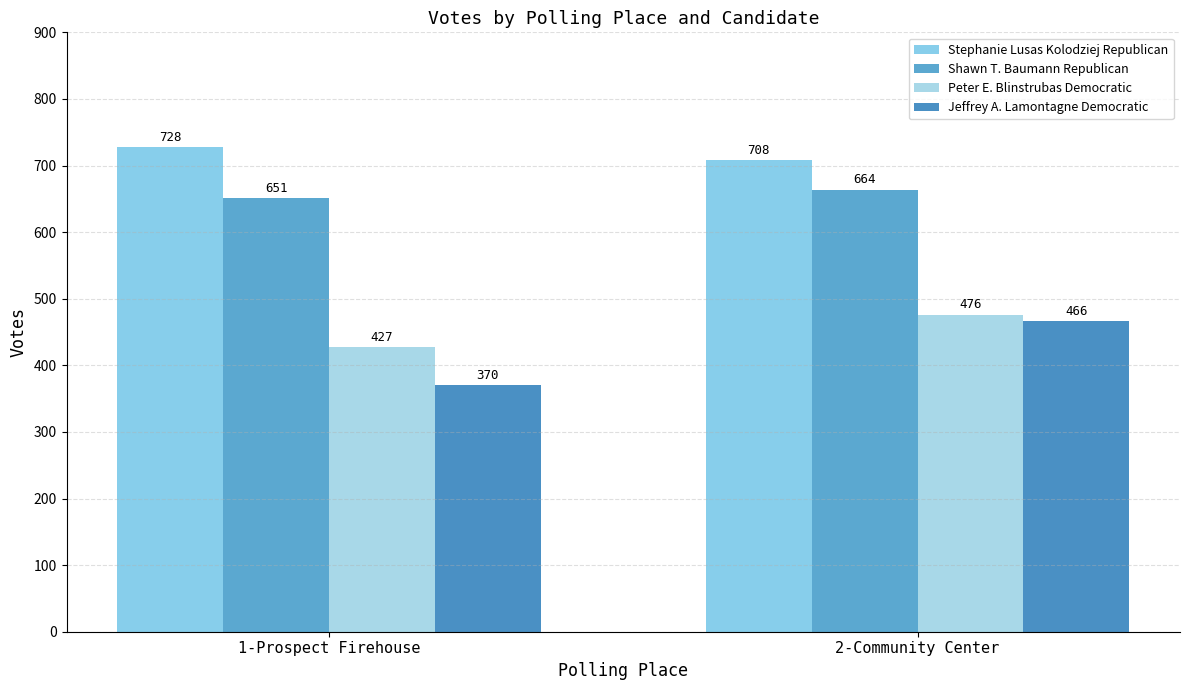

At which label does Shawn T. Baumann Republican reach its peak?

2-Community Center